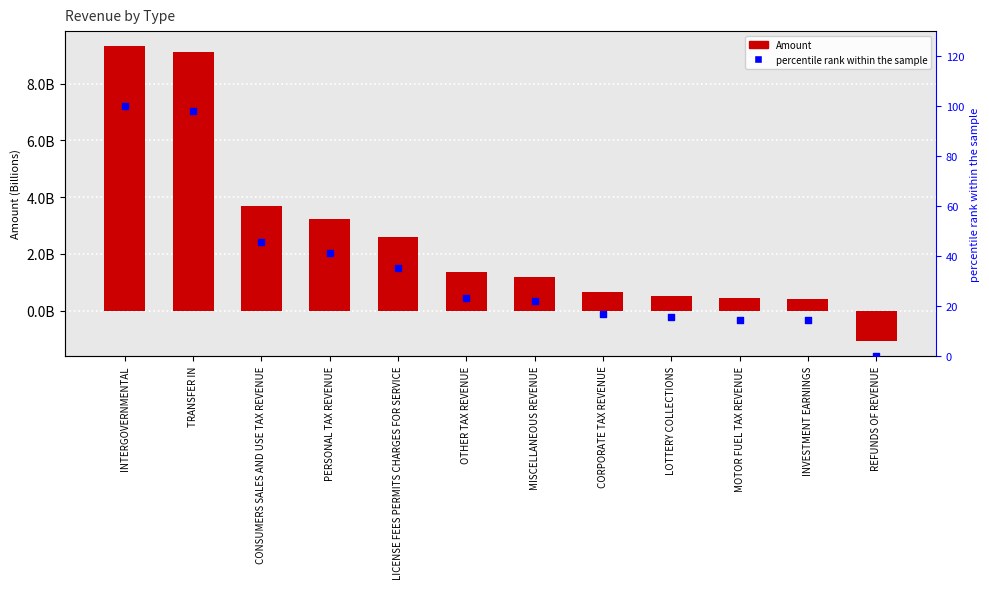

What is the total value across all series at MOTOR FUEL TAX REVENUE?

424569868.8